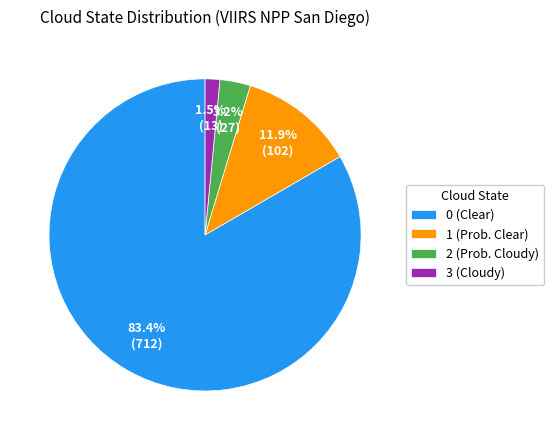

Does any single category account for the majority?

Yes